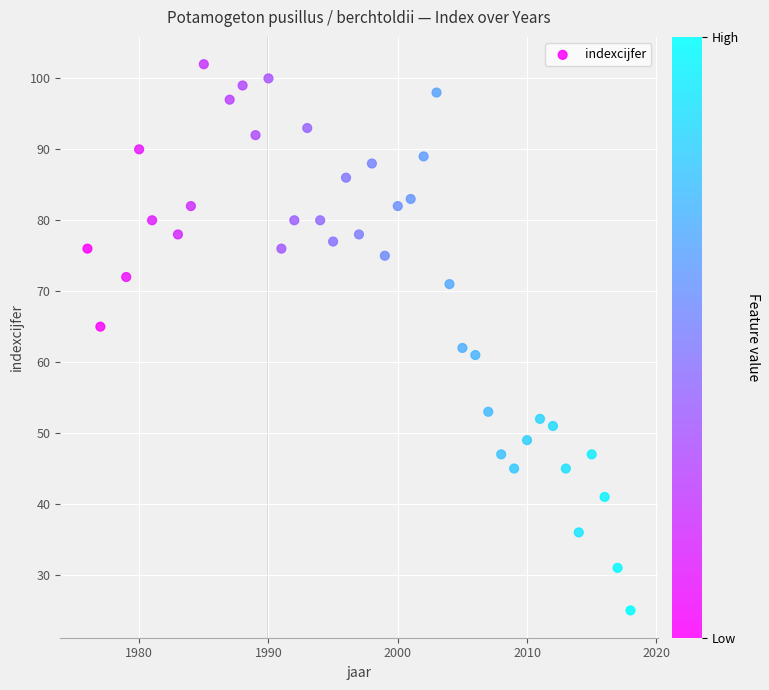

What Y value in the scatter plot is closest to 63?

62